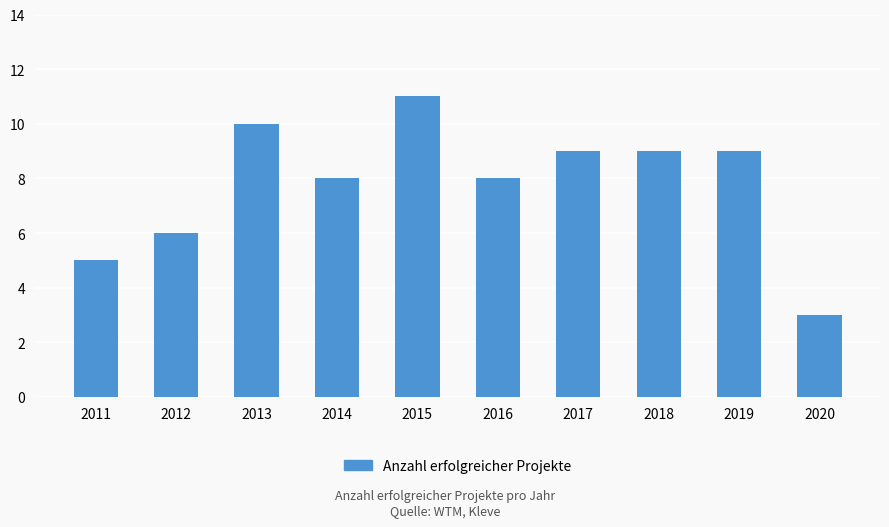

What is the ratio of the value at 2017 to the value at 2012?

1.5